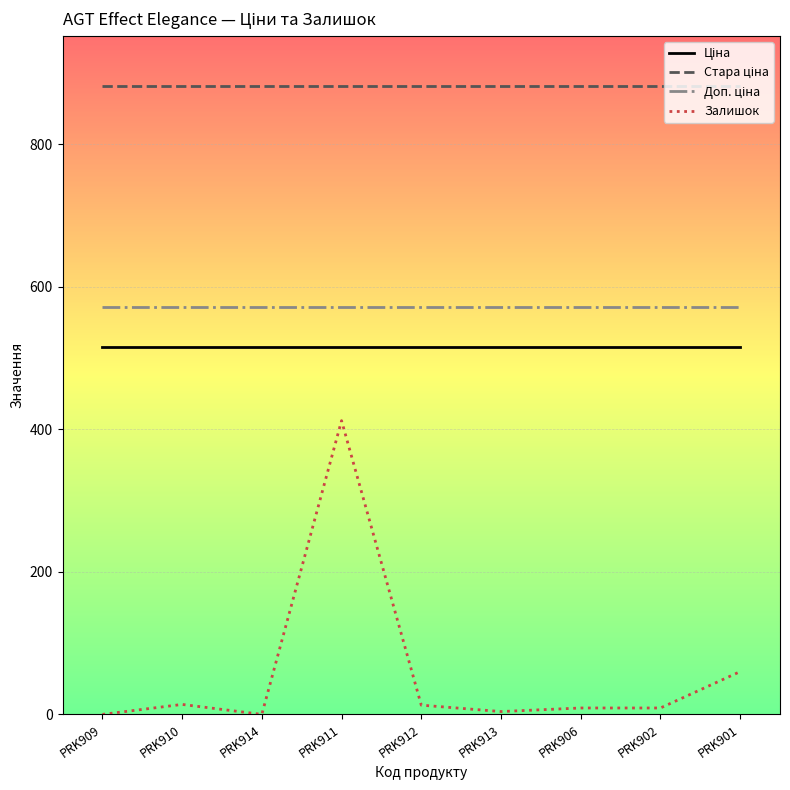

Is it true that Залишок equals 13.0 at PRK912?

True